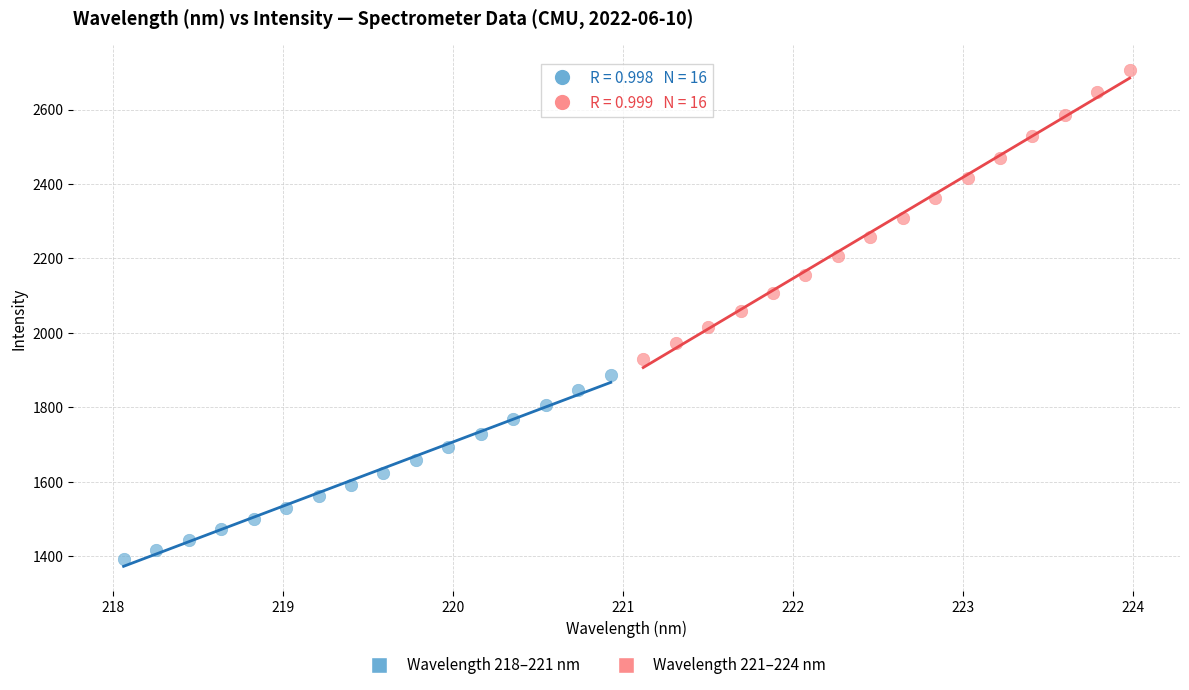

Which series contains the lowest Y value?

Wavelength 218–221 nm